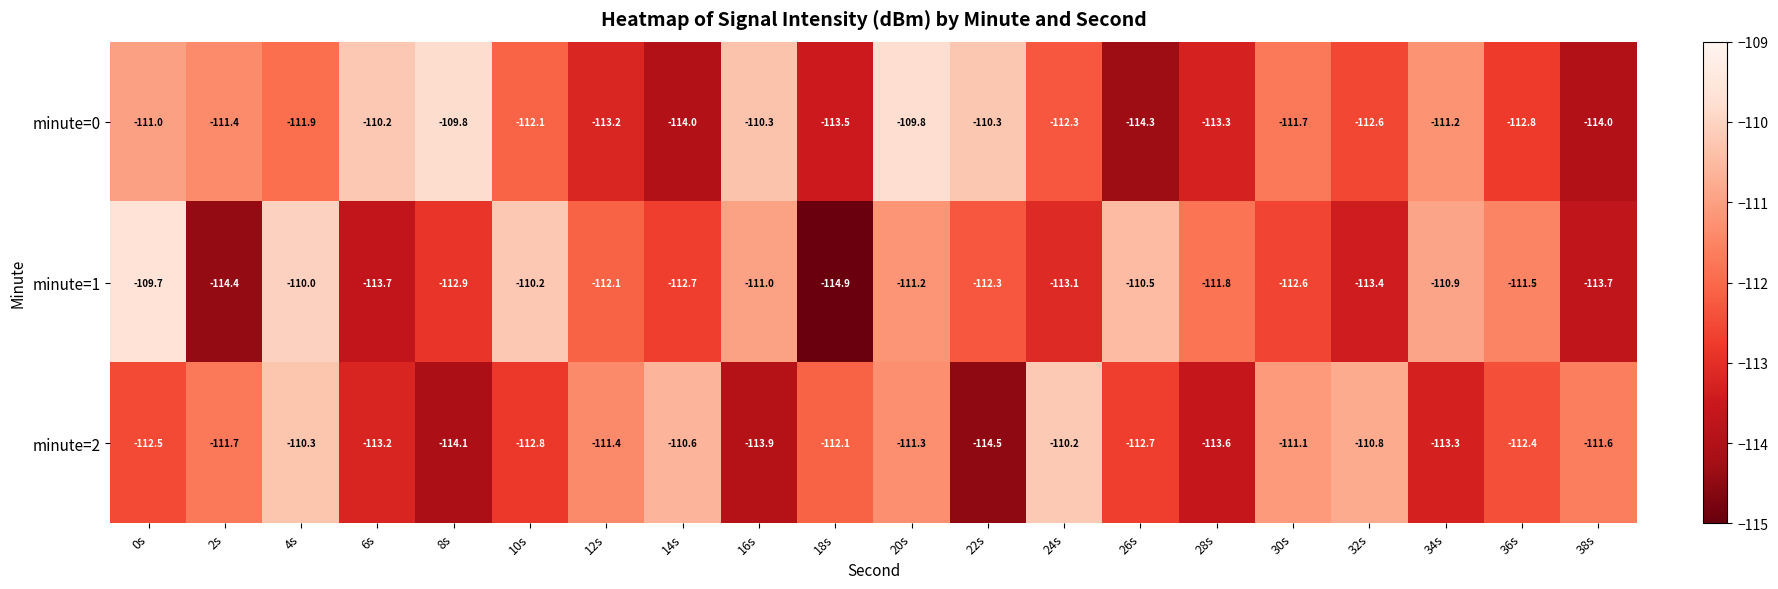

What is the greatest value displayed?

-109.7